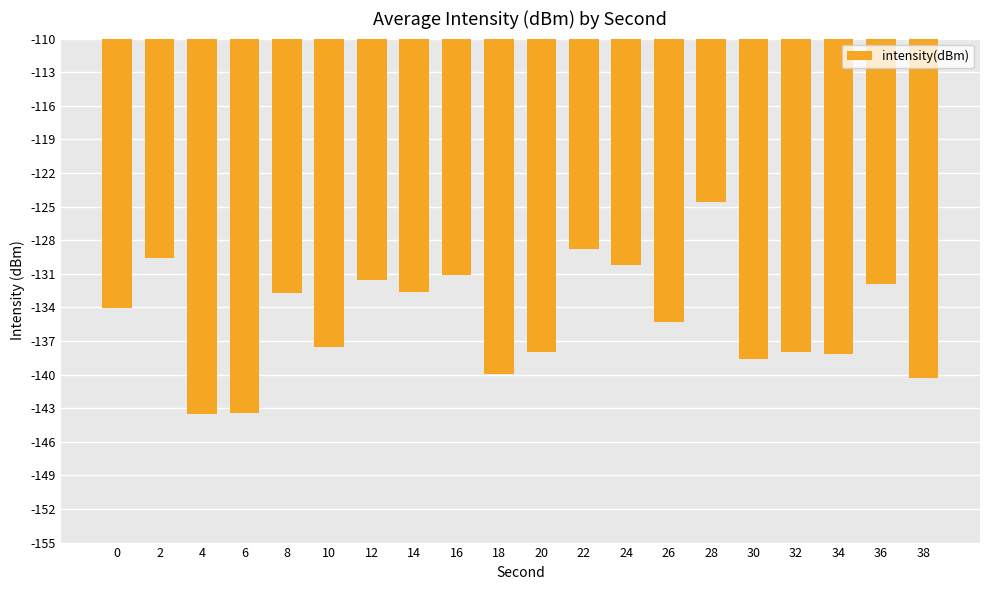

What is the greatest value displayed?

-124.6